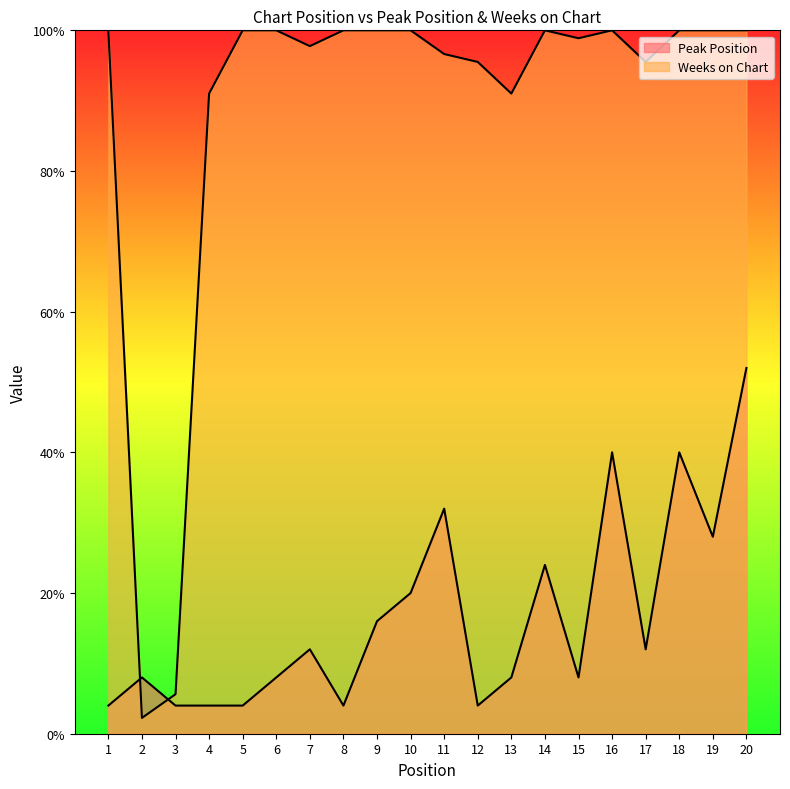

At which label is Weeks on Chart closest to 51?

4